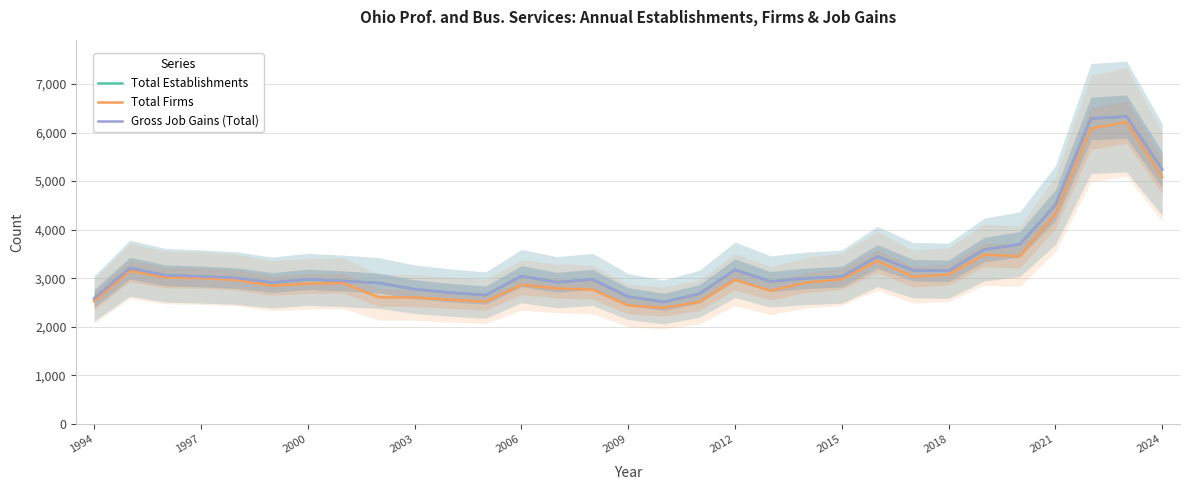

Which series has the largest total across all categories?

Total Establishments